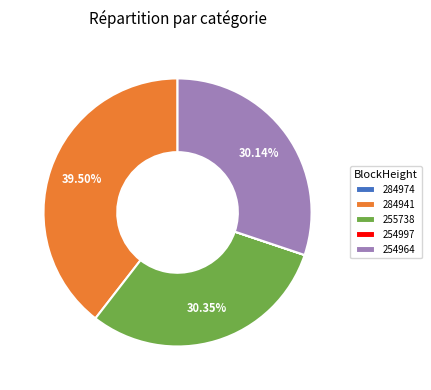

To the nearest percent, what is the average slice percentage?

20%